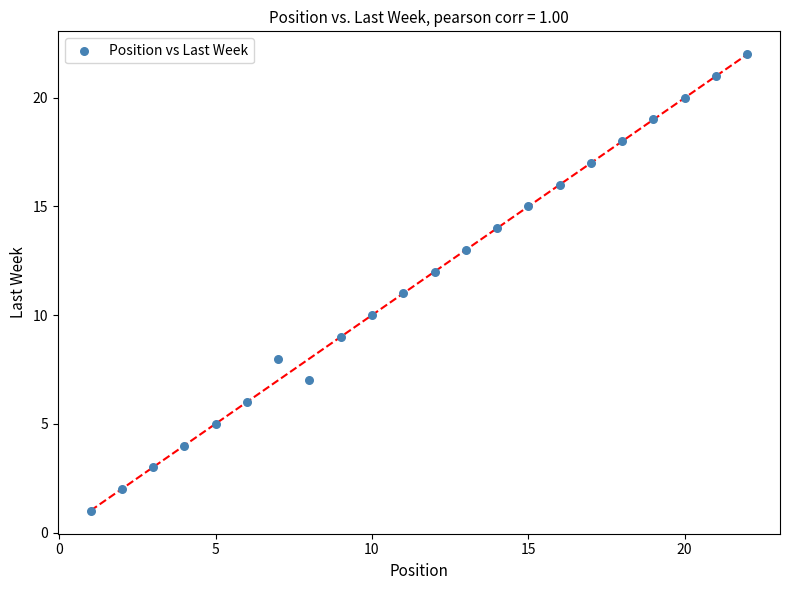

What is the range of Y values (max minus min)?

21